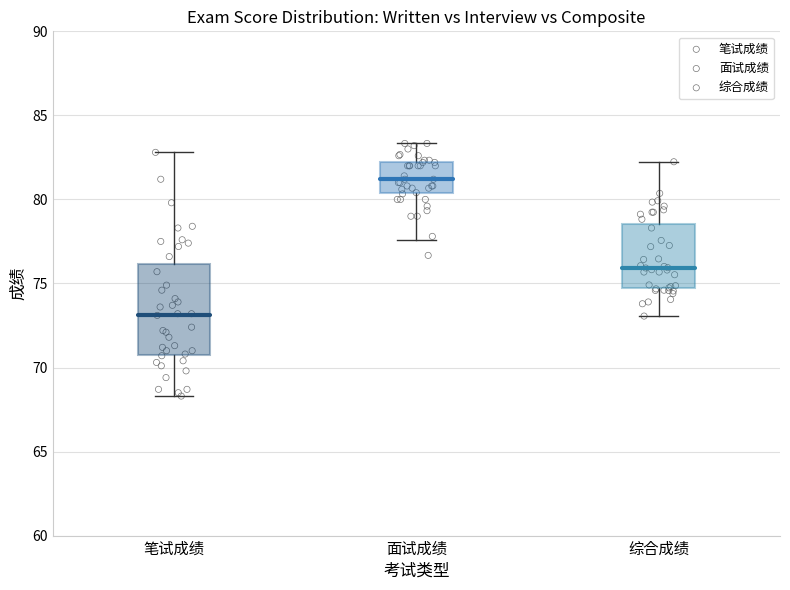

Which series reaches the minimum Y coordinate?

笔试成绩